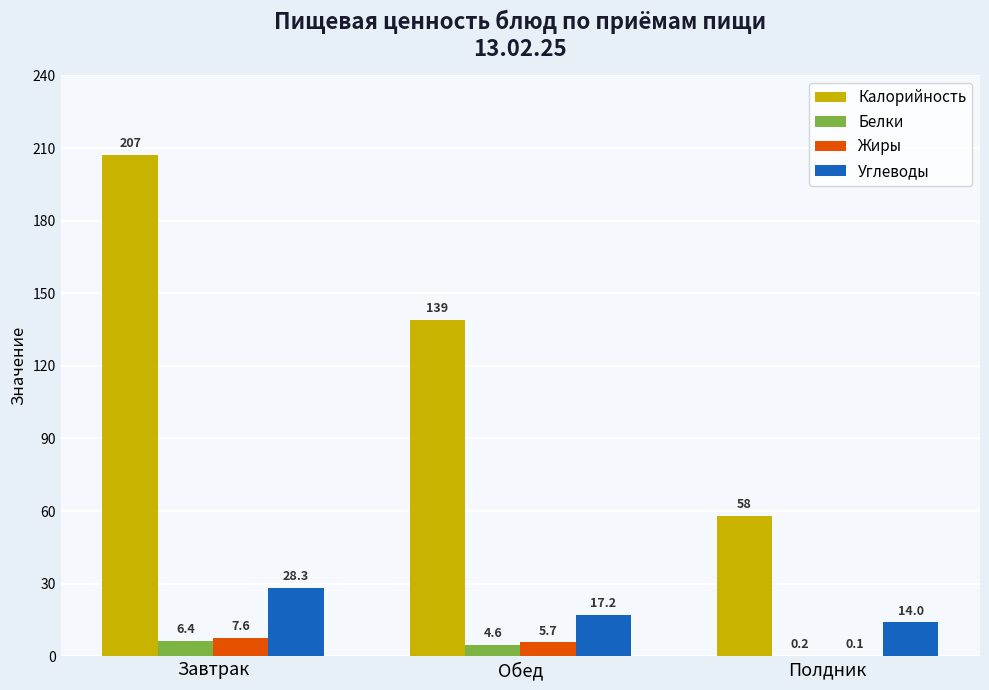

What is the total value across all series at Обед?

166.5